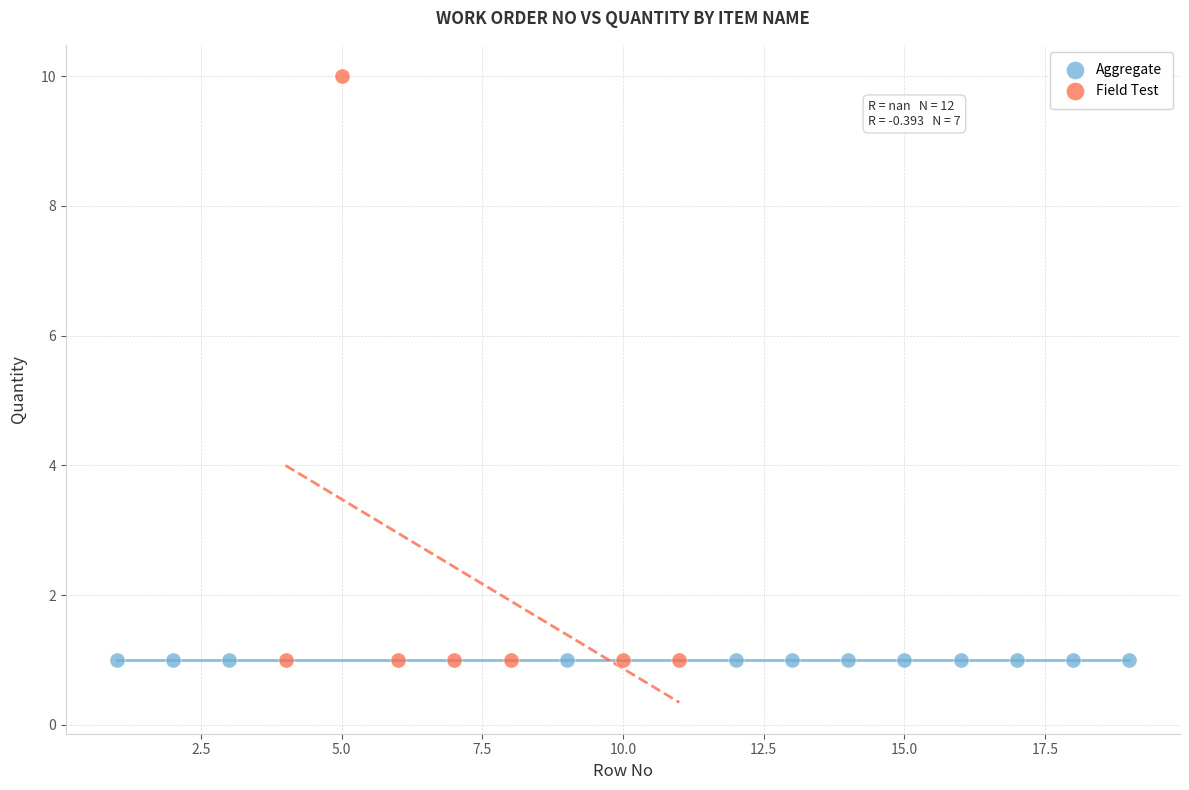

Which series contains the highest Y value?

Field Test